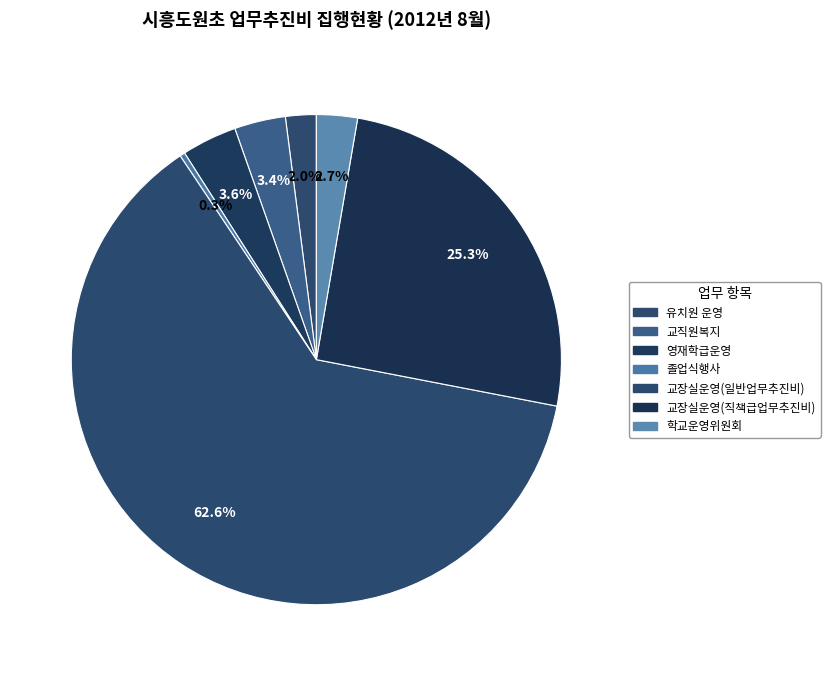

True or false: 졸업식행사 accounts for 11% of the total.

False